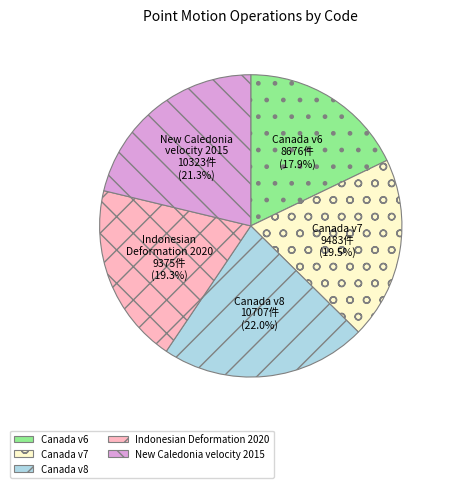

Is there a majority slice in this chart?

No